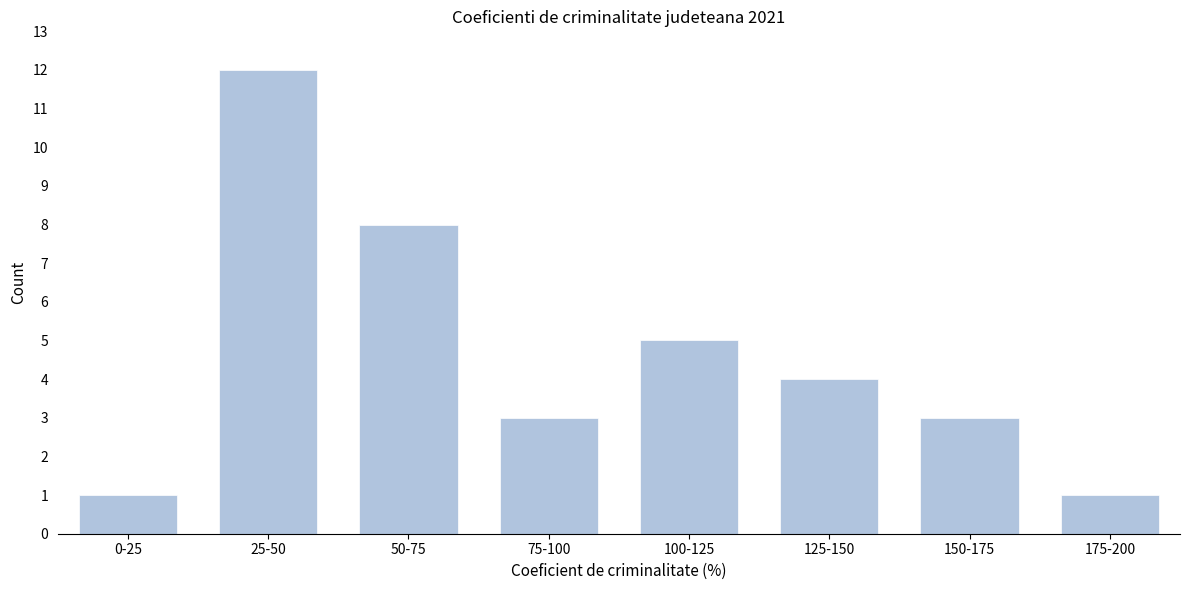

Reading right to left, extract all data points from this chart.

1	3	4	5	3	8	12	1